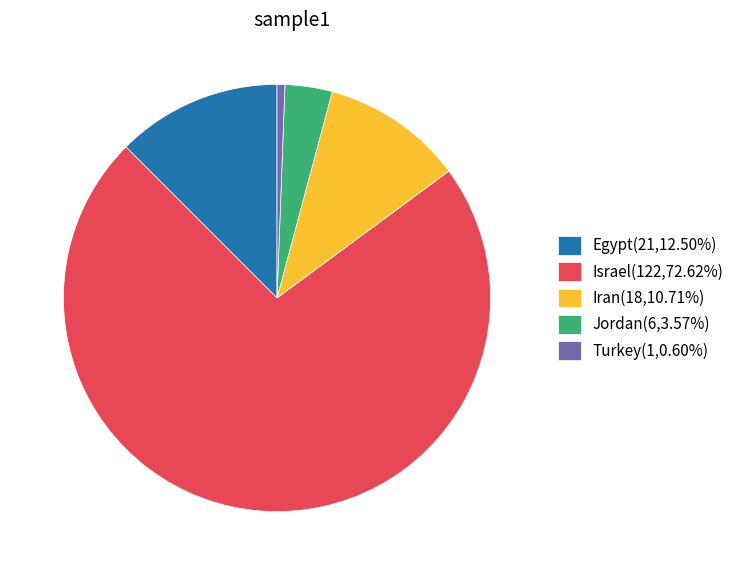

Approximately how many times larger is the value at Egypt(21,12.50%) compared to Iran(18,10.71%)?

1.2